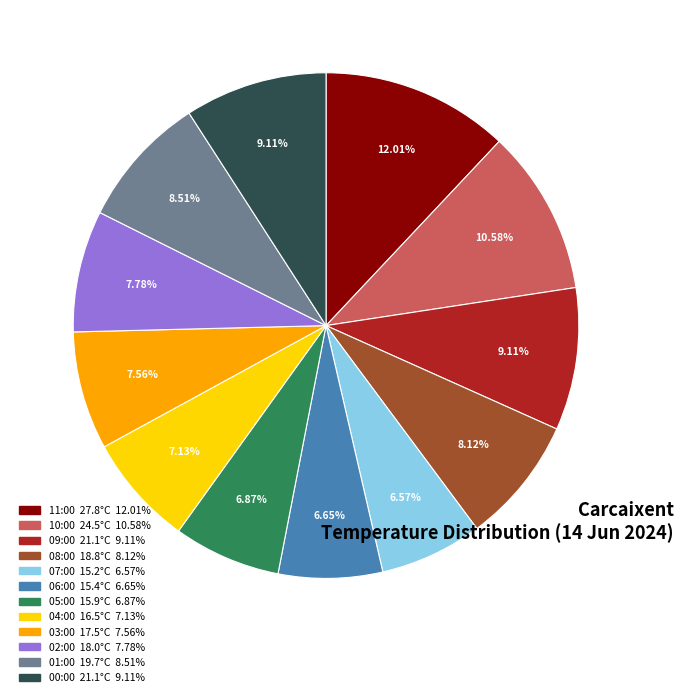

Do 01:00 and 07:00 together represent more than half of the pie?

No